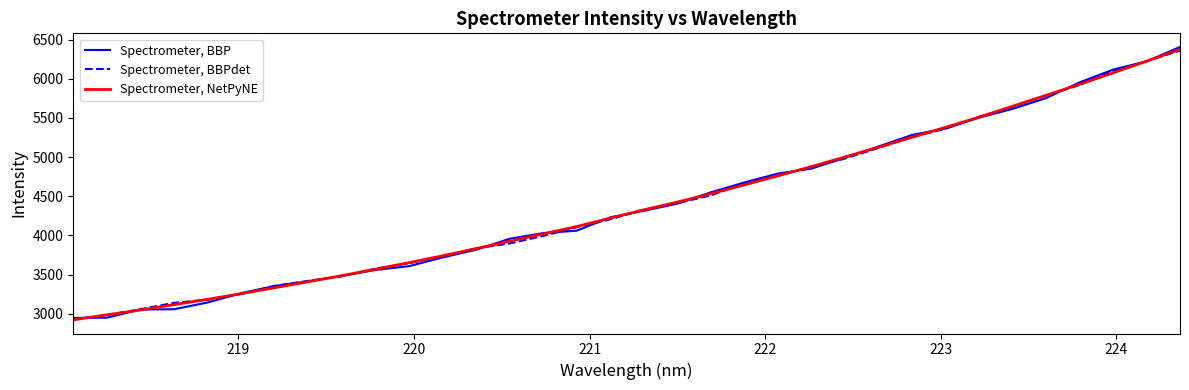

Rank the series by their average value, from highest to lowest.

Spectrometer, NetPyNE, Spectrometer, BBPdet, Spectrometer, BBP